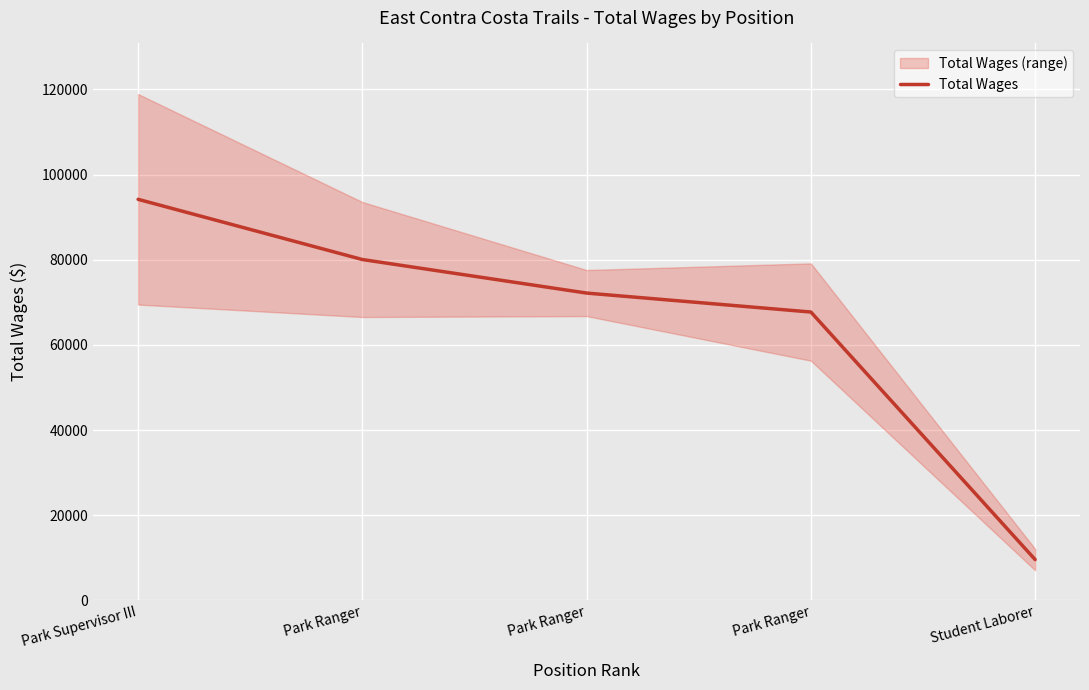

What is the value of the 4th point from the left?

80046